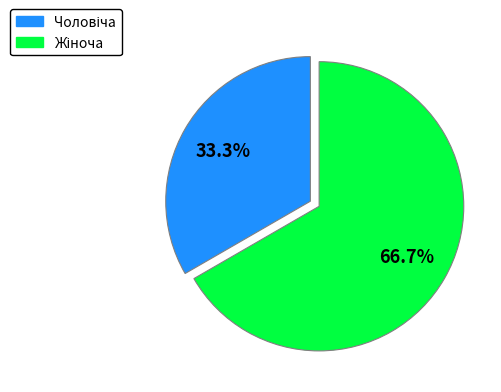

Is there any slice that represents more than half of the pie?

Yes